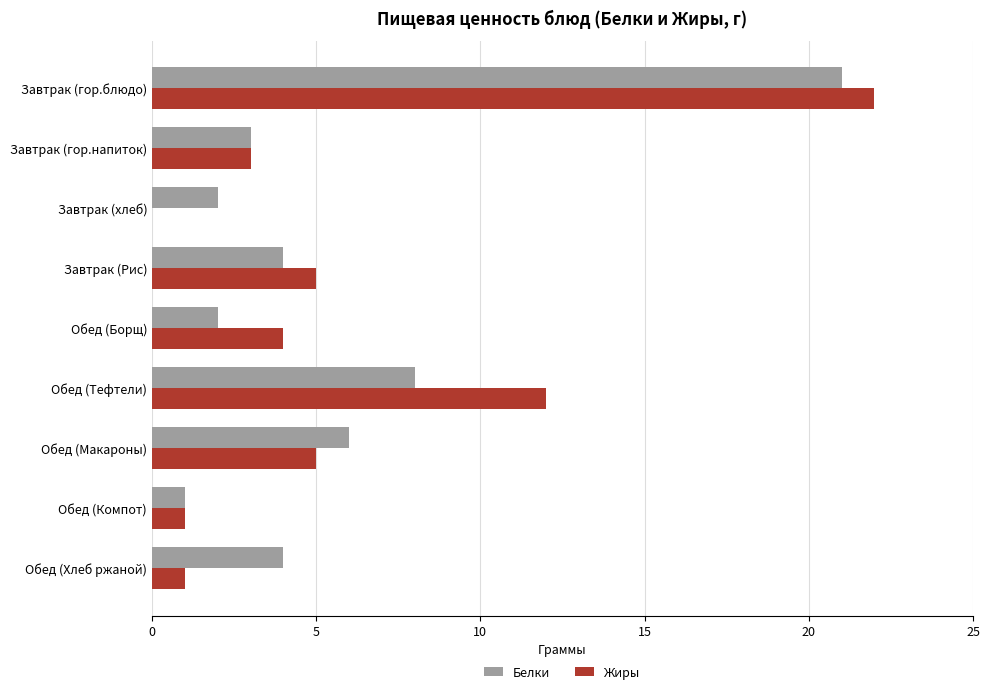

What is the maximum value shown in the chart?

22